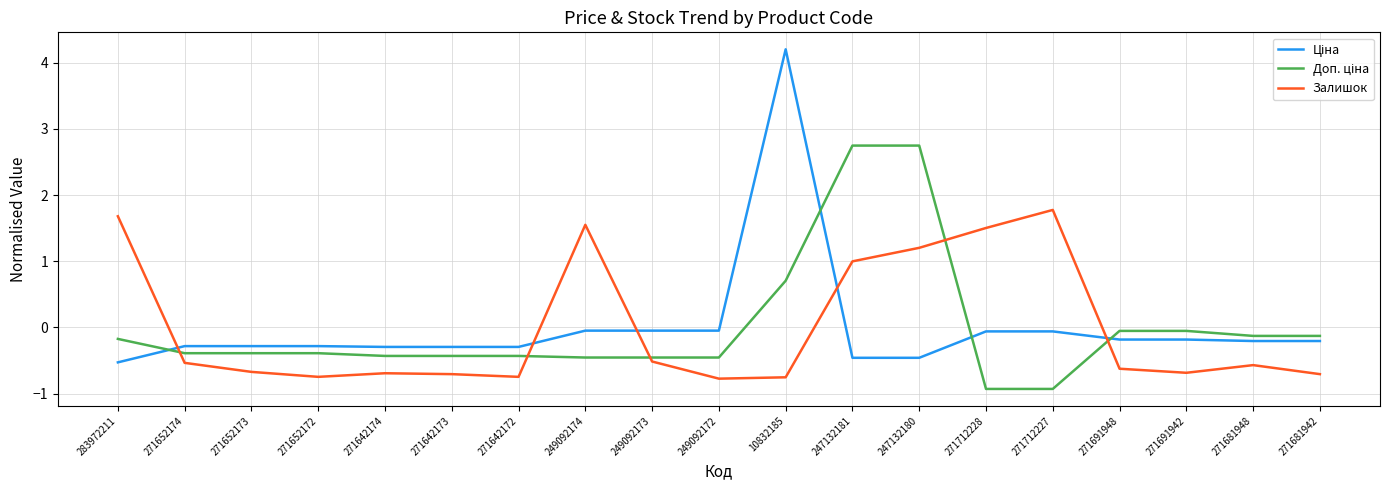

Is it true that Залишок equals 2.9 at 271712227?

False